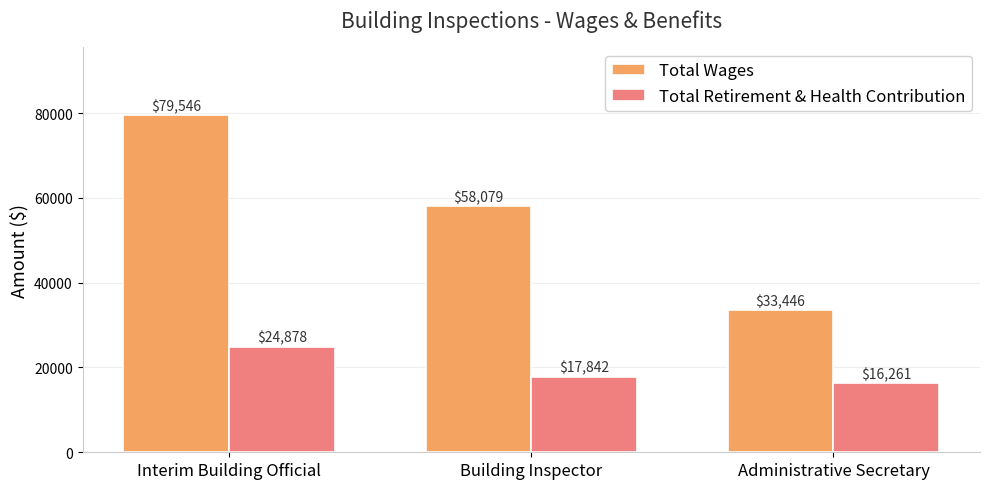

Count the number of categories in the chart.

3